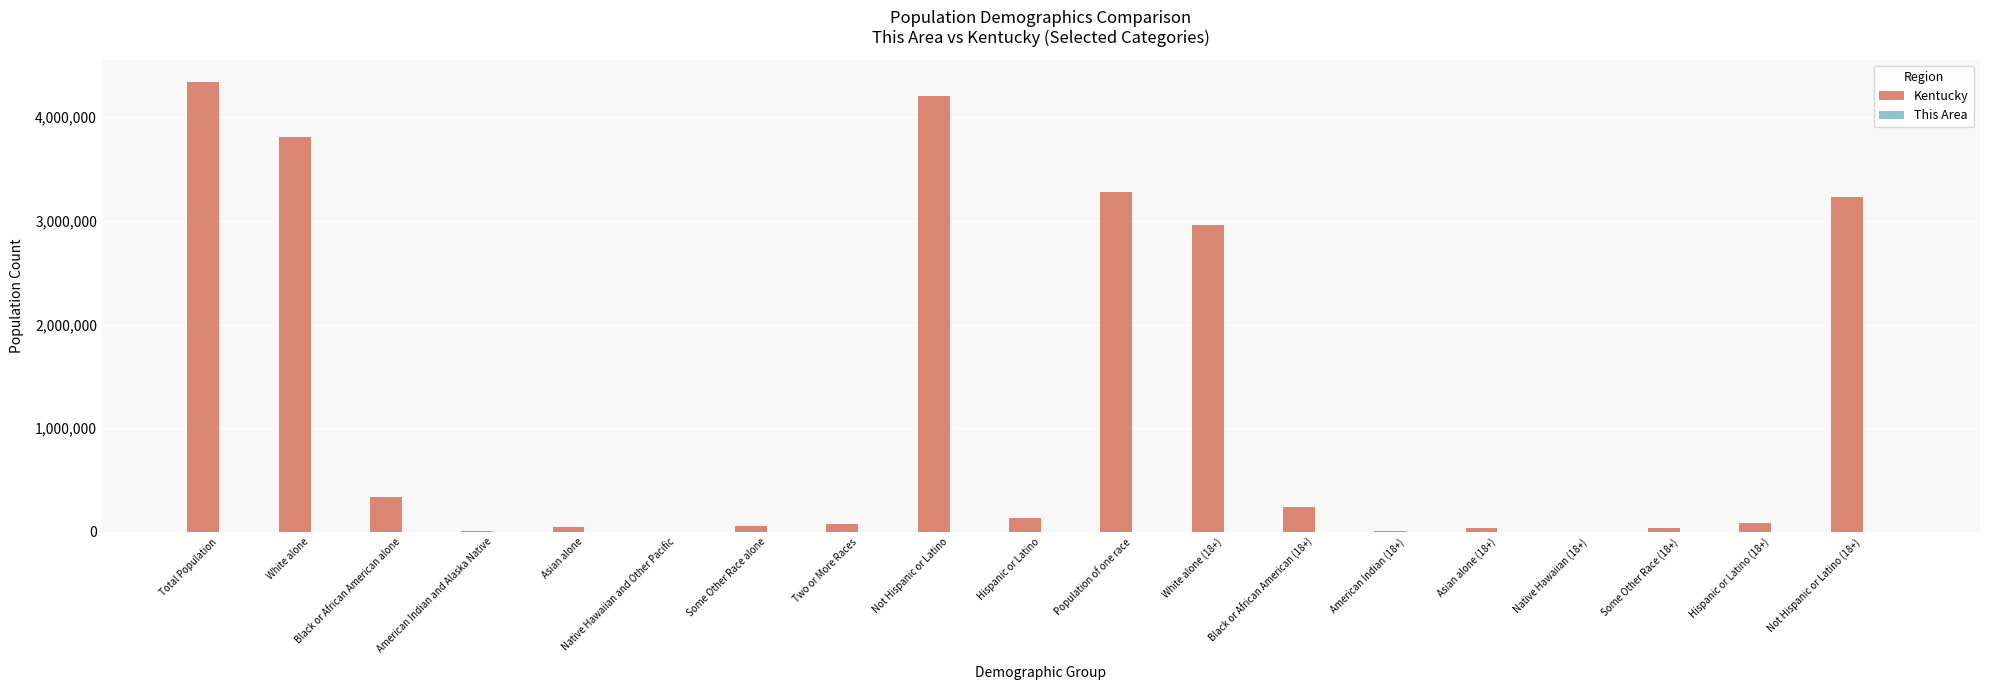

What is the sum of all Kentucky values?

22898857